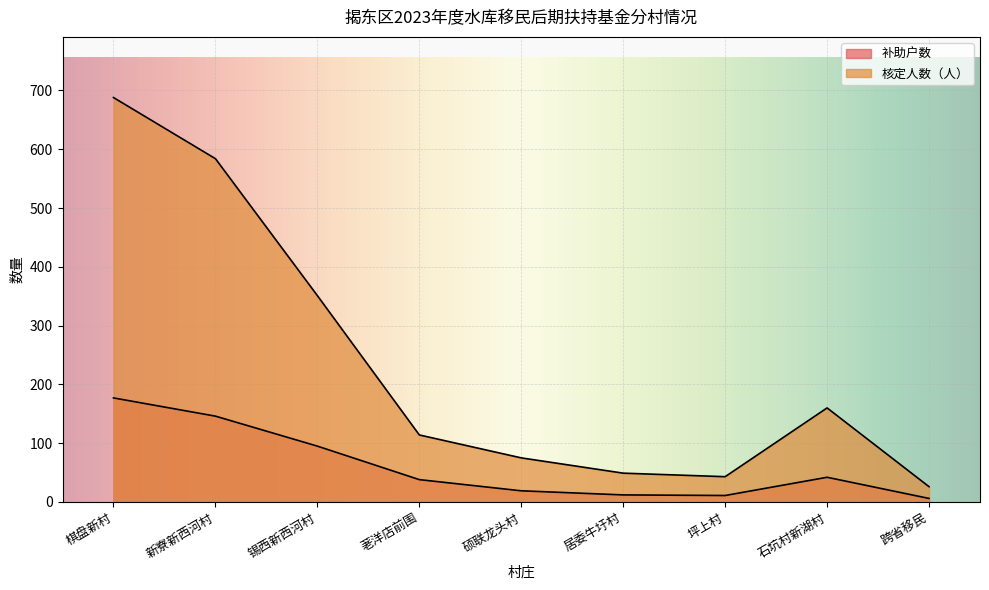

True or false: 补助户数 and 核定人数（人） cross at least once.

False